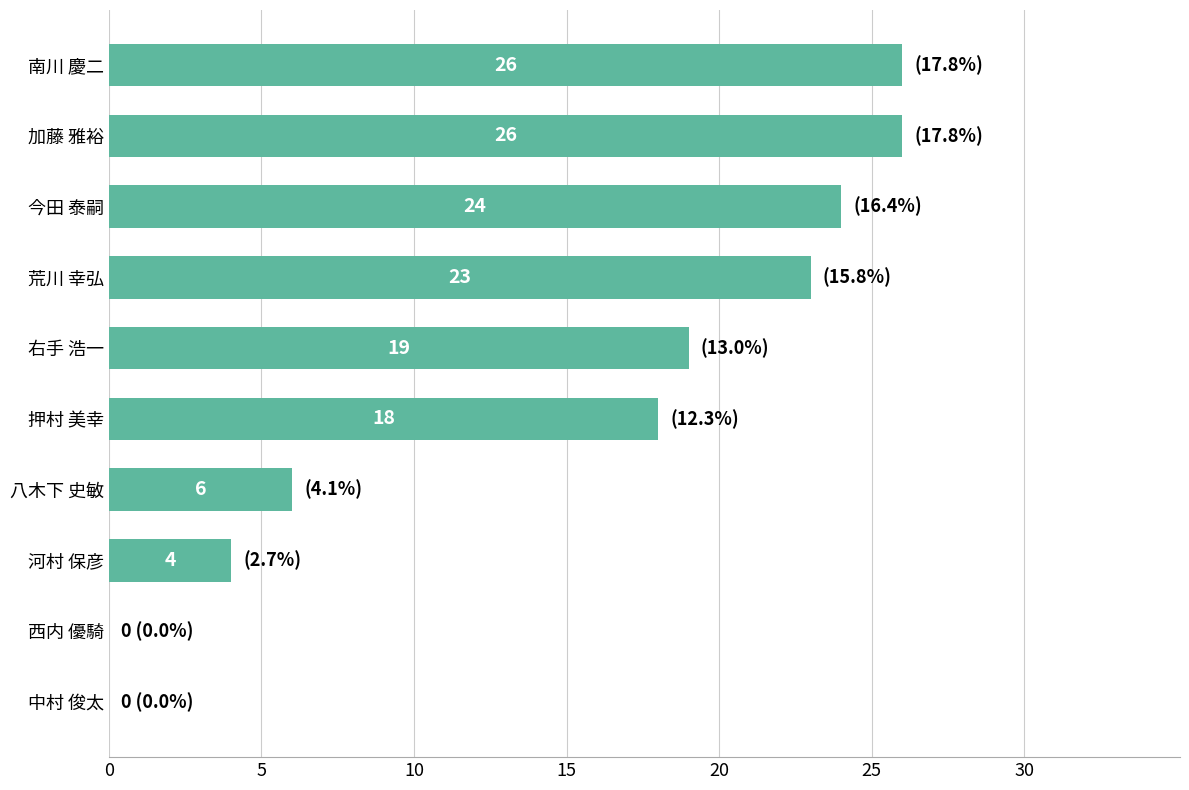

True or false: the data shows 19 at 右手 浩一.

True